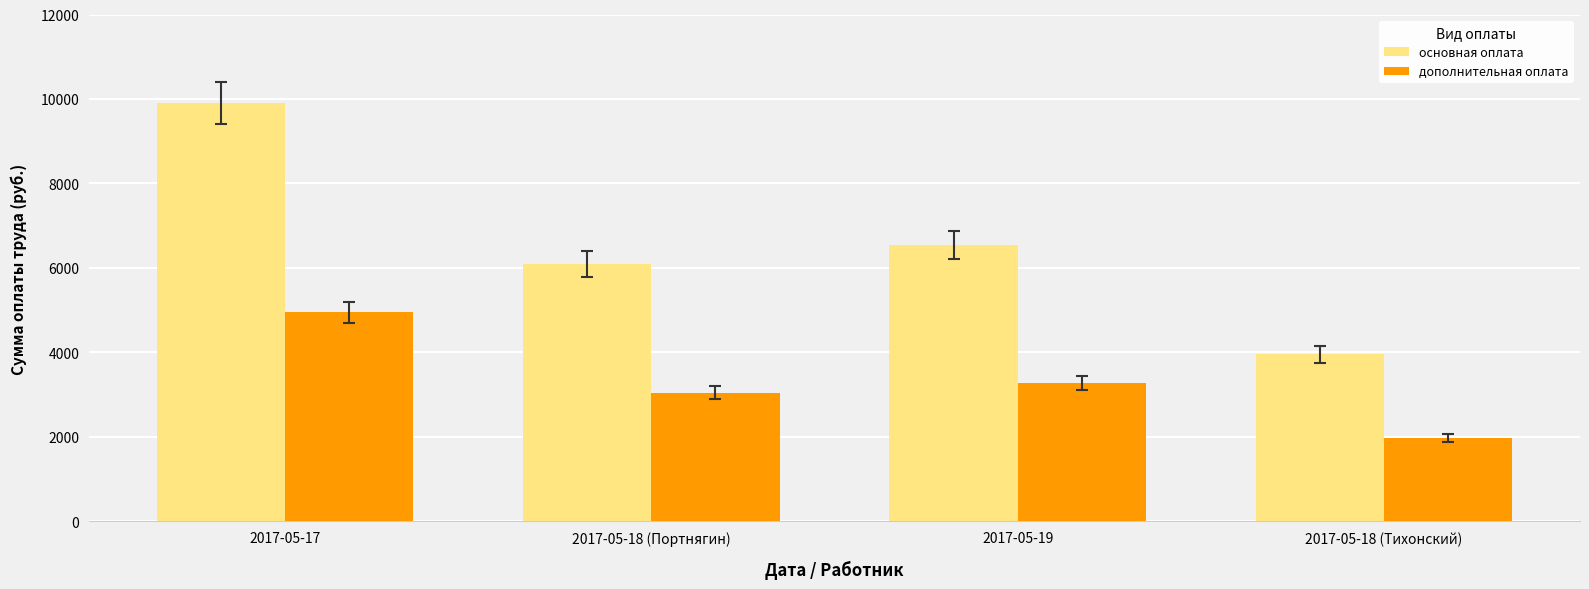

Reading left to right, what are all the values shown in this chart?

основная оплата: 2017-05-17=9912	2017-05-18 (Портнягин)=6090	2017-05-19=6538	2017-05-18 (Тихонский)=3954
дополнительная оплата: 2017-05-17=4956	2017-05-18 (Портнягин)=3045	2017-05-19=3269	2017-05-18 (Тихонский)=1977